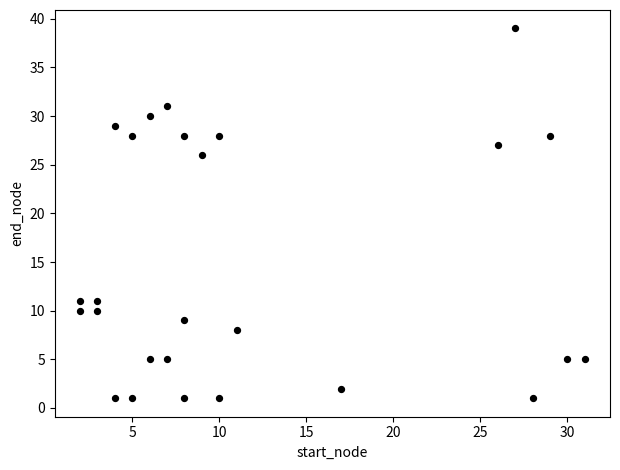

What Y value in the scatter plot is closest to 20?

26